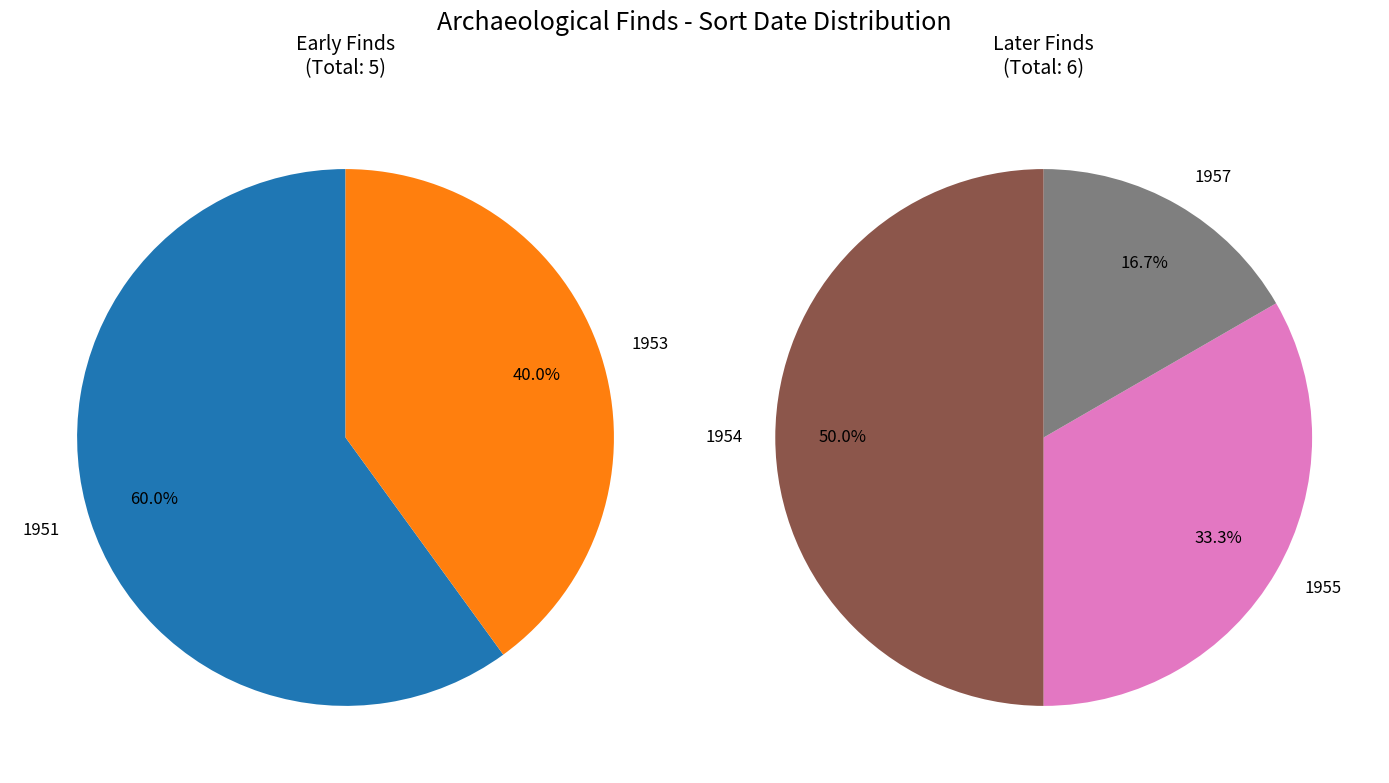

Does any single category account for the majority?

No